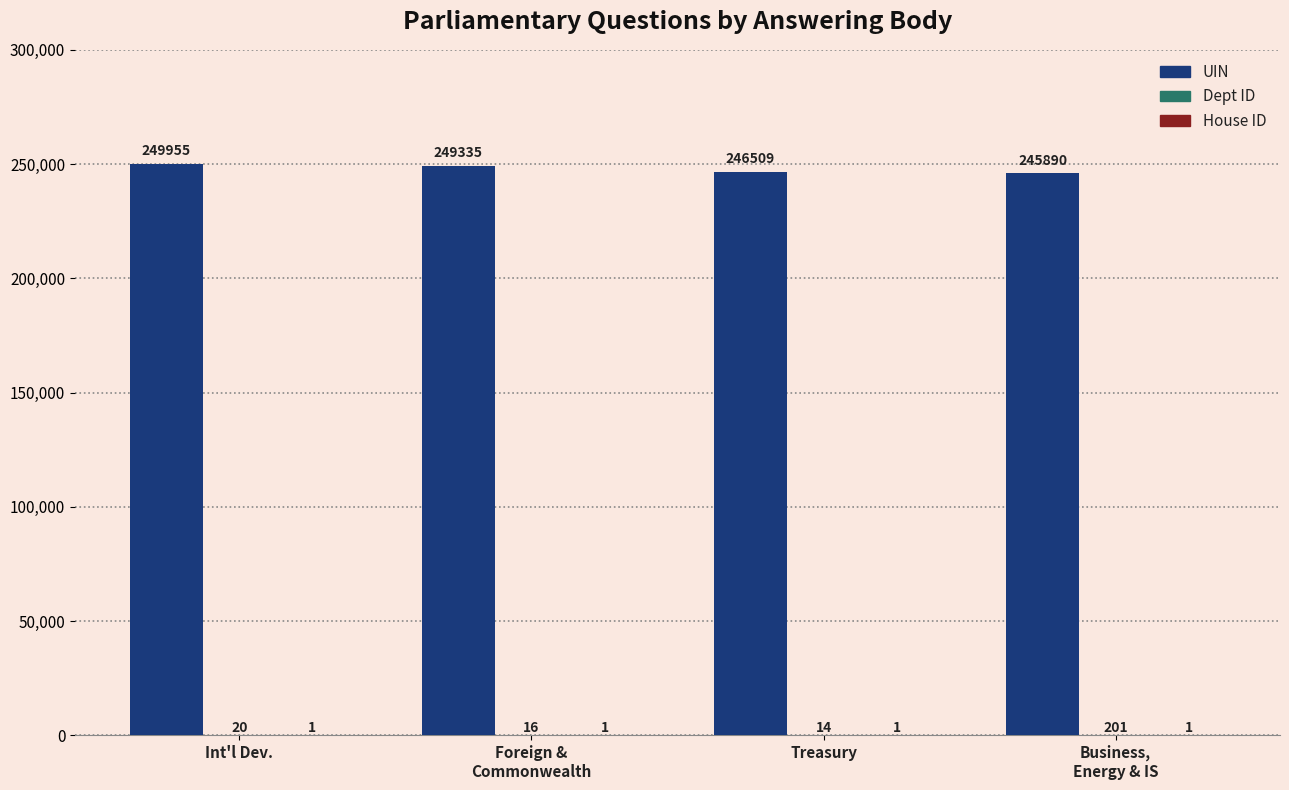

True or false: UIN has a value of 115442 at Treasury.

False